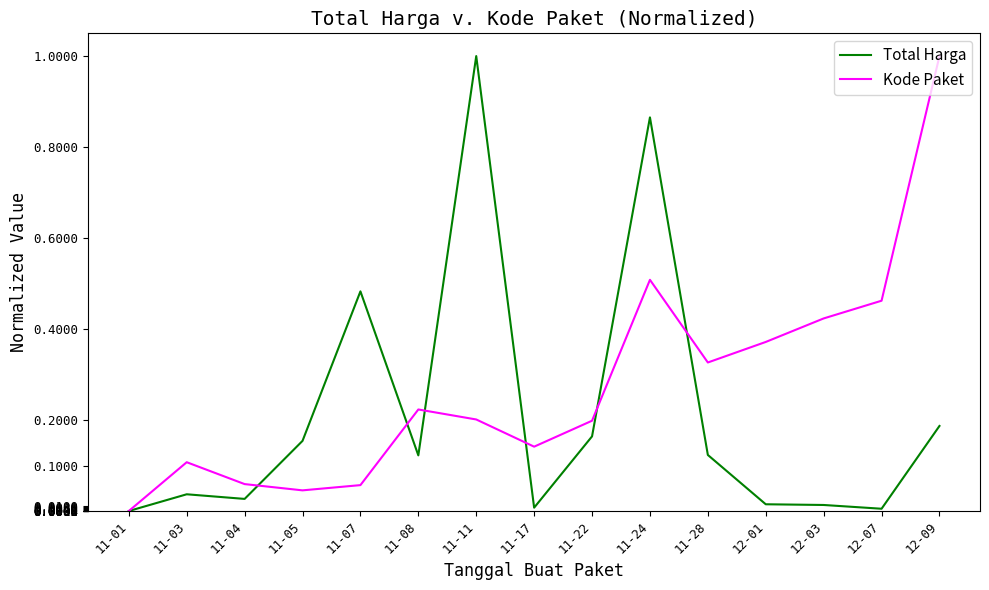

The value of Total Harga at 11-05 is 0.2. True or false?

True